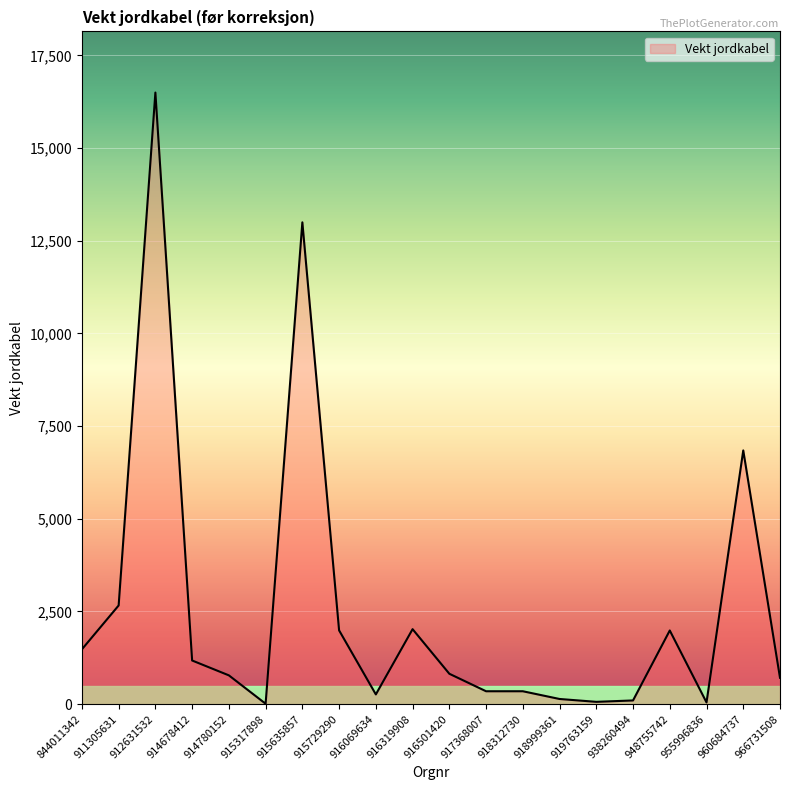

Where is the data nearest to the value 8253?

960684737